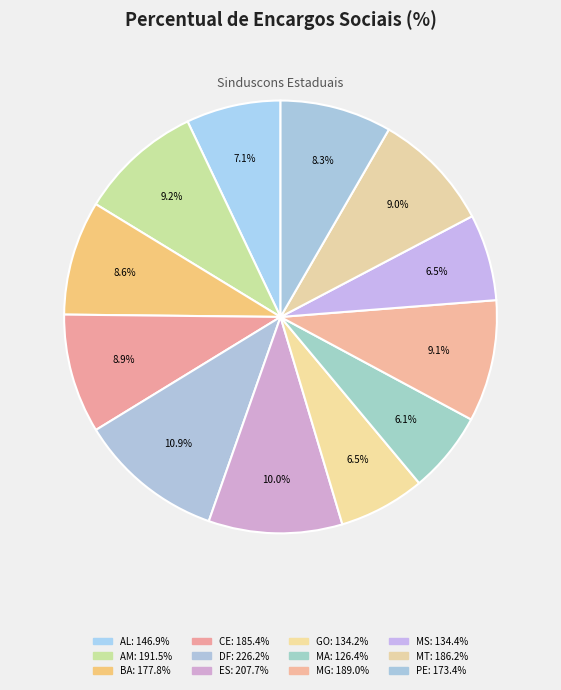

Count the number of slices in the pie.

12